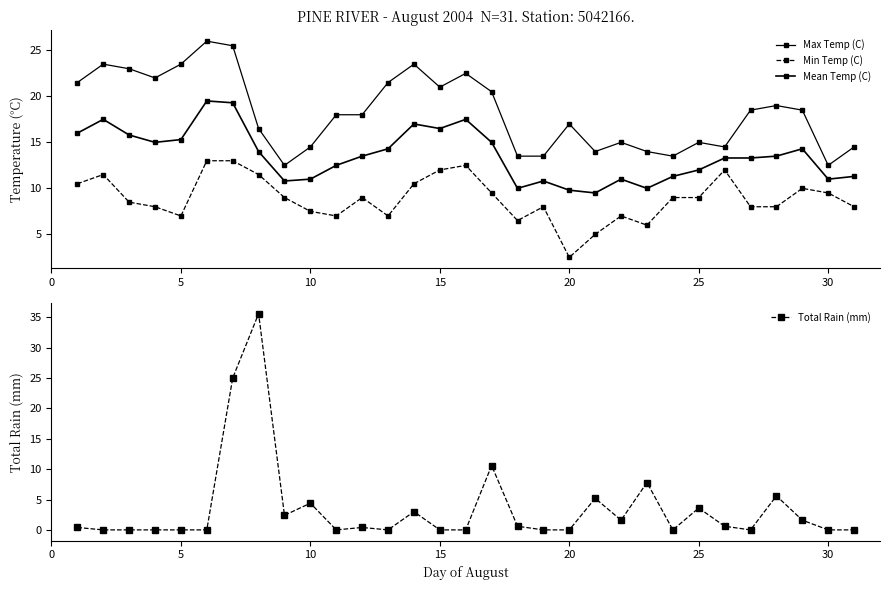

How many values in Total Rain (mm) are above zero?

16